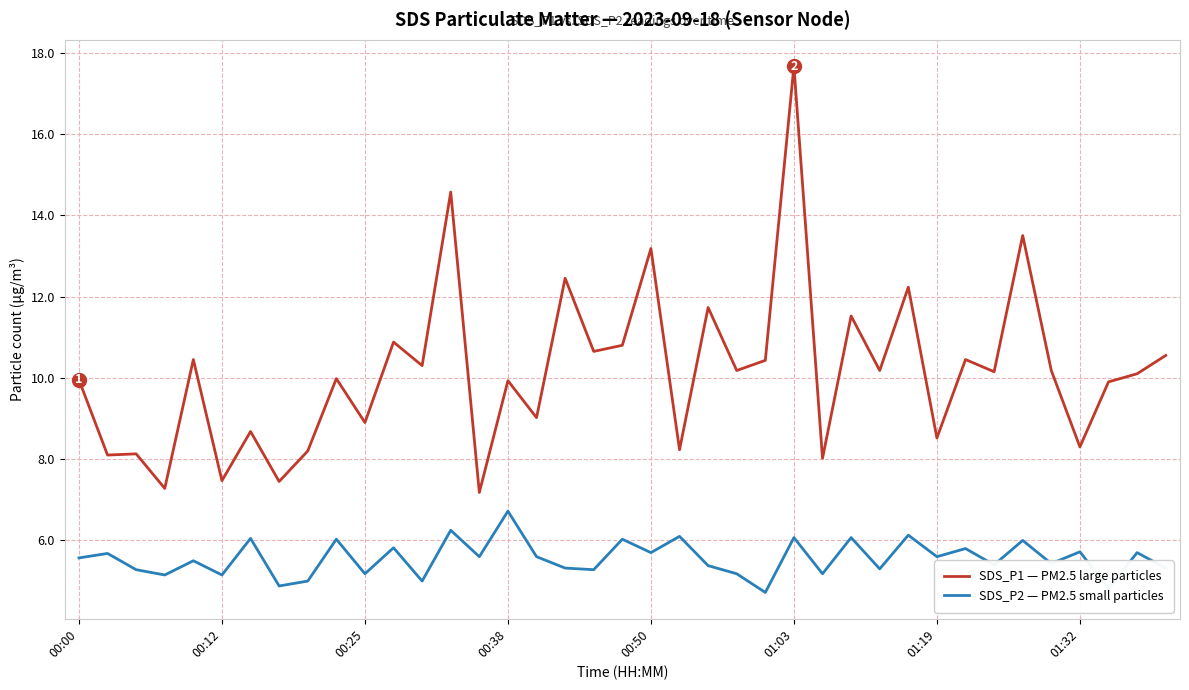

In SDS_P2 — PM2.5 small particles, how many points are higher than both neighbors (excluding endpoints)?

16